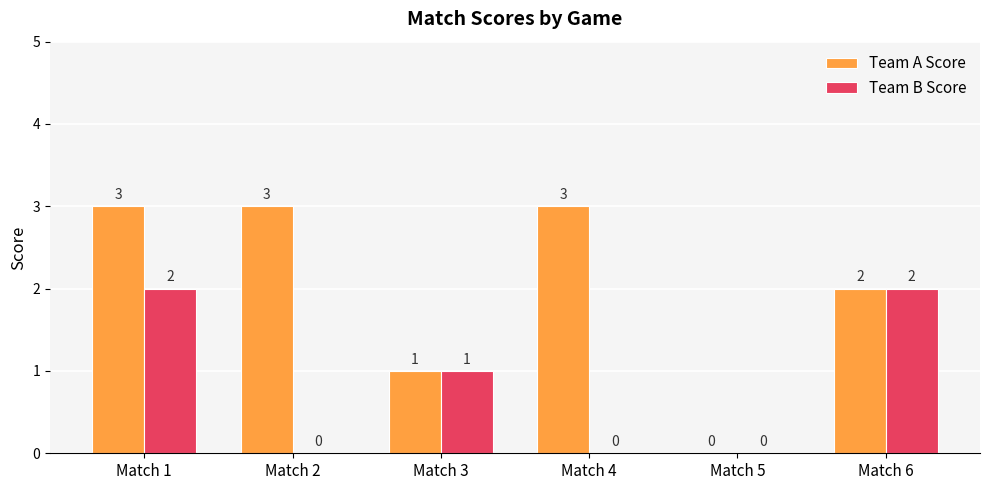

How many Team A Score values are between 1 and 3?

5